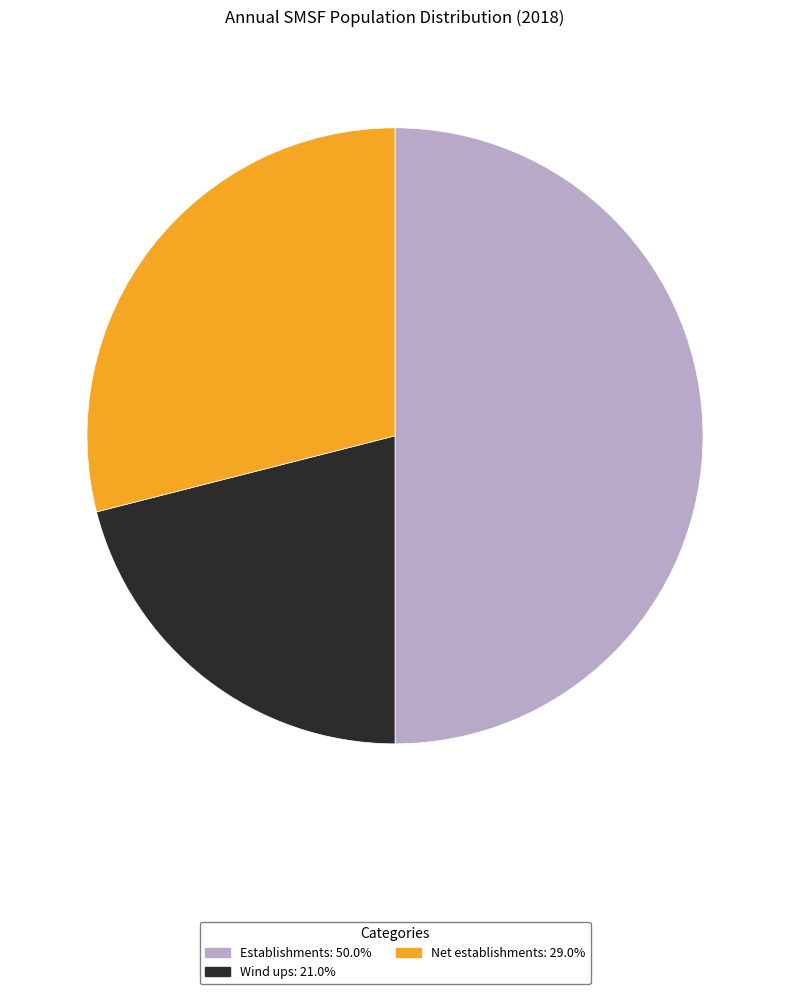

Rank the categories by value from highest to lowest.

Establishments, Net establishments, Wind ups